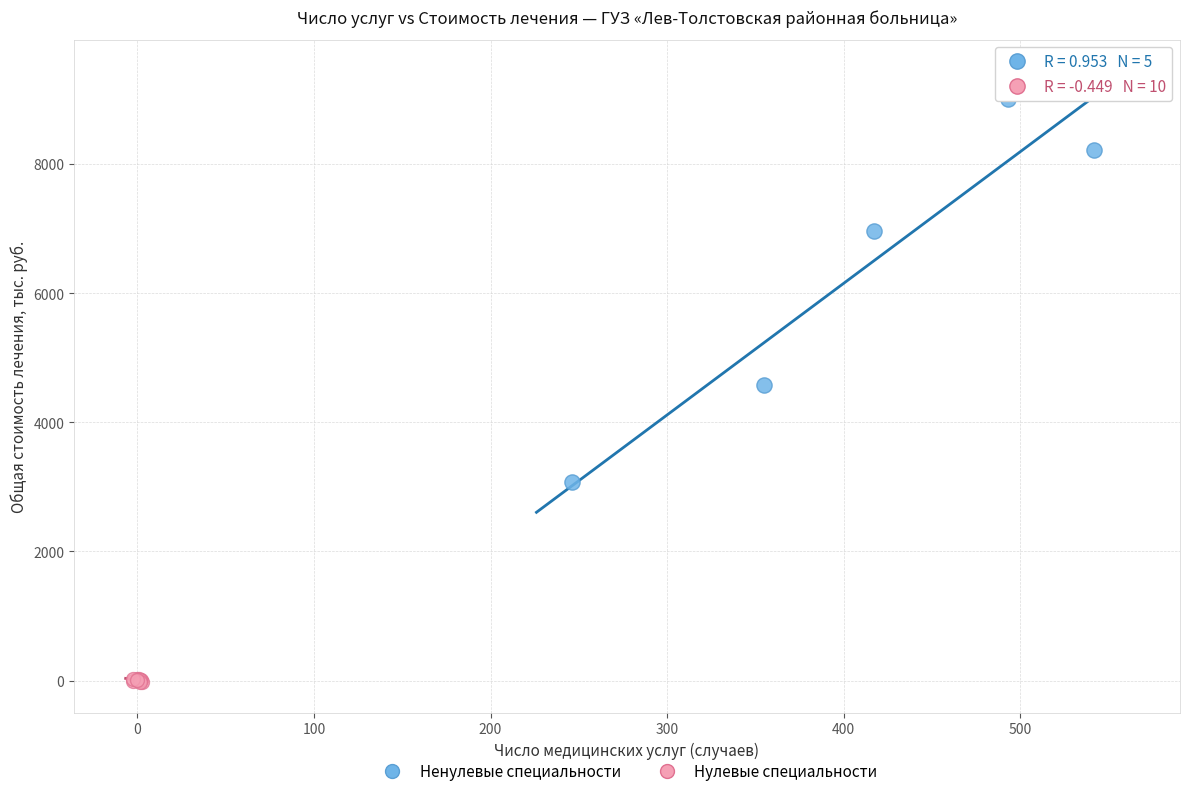

Which series contains the lowest Y value?

Нулевые специальности